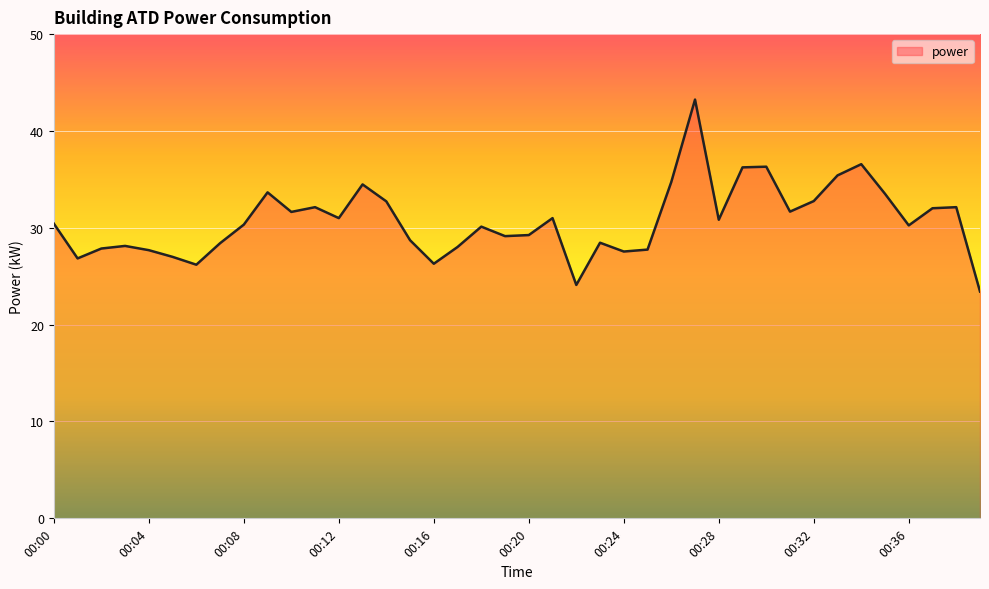

What is the smallest value displayed?

23.4